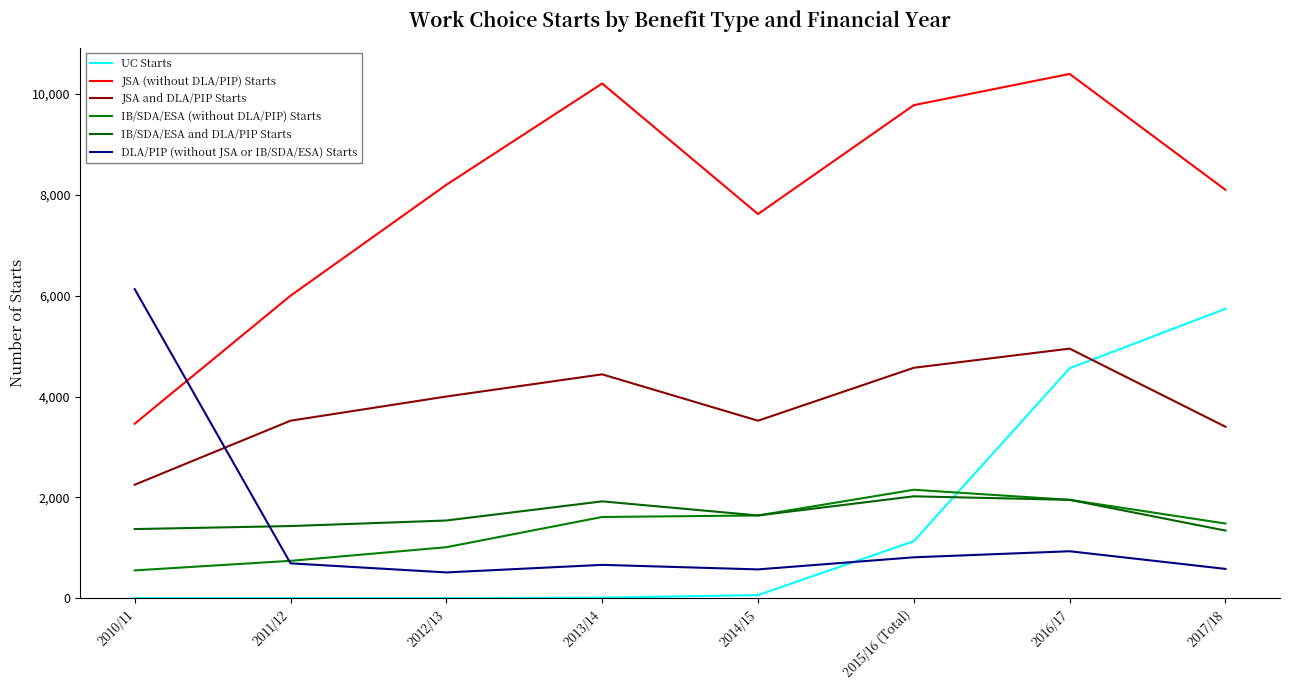

Rank the categories by IB/SDA/ESA (without DLA/PIP) Starts value from highest to lowest.

2015/16 (Total), 2016/17, 2014/15, 2013/14, 2017/18, 2012/13, 2011/12, 2010/11